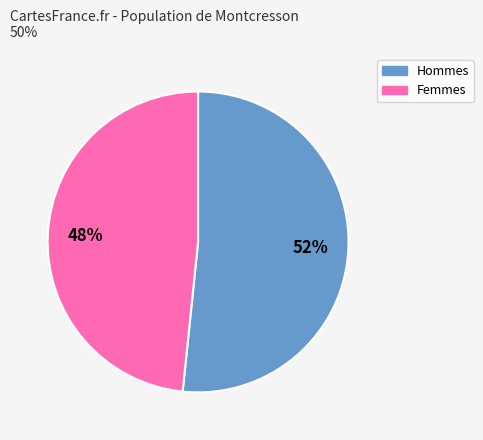

To the nearest percent, what is the average slice percentage?

50%